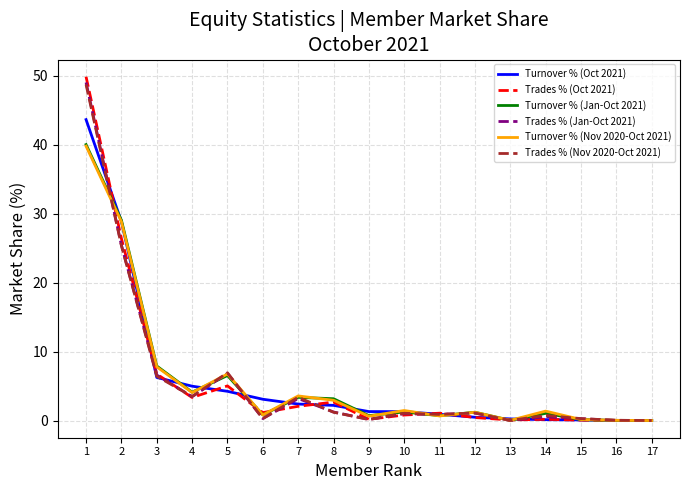

The Trades % (Jan-Oct 2021) series shows 0.0 at 17. True or false?

True